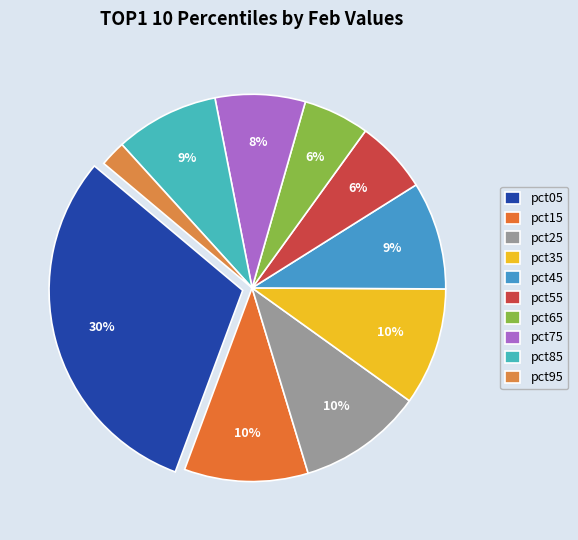

Rank the categories by value from lowest to highest.

pct95, pct65, pct55, pct75, pct85, pct45, pct35, pct15, pct25, pct05